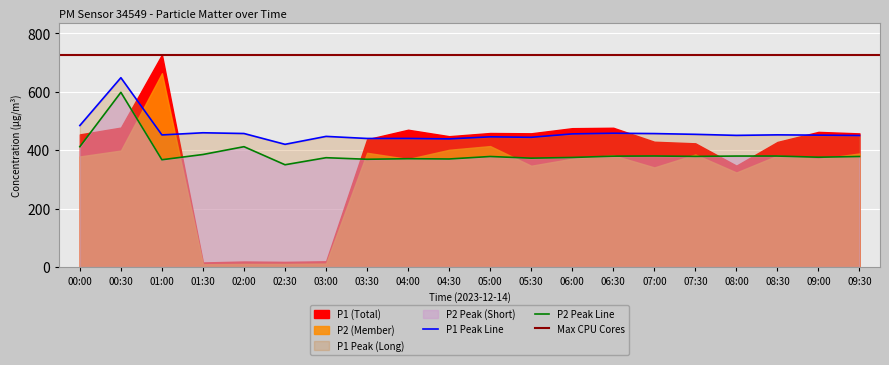

How many interior local peaks does the P2_peak series have?

7